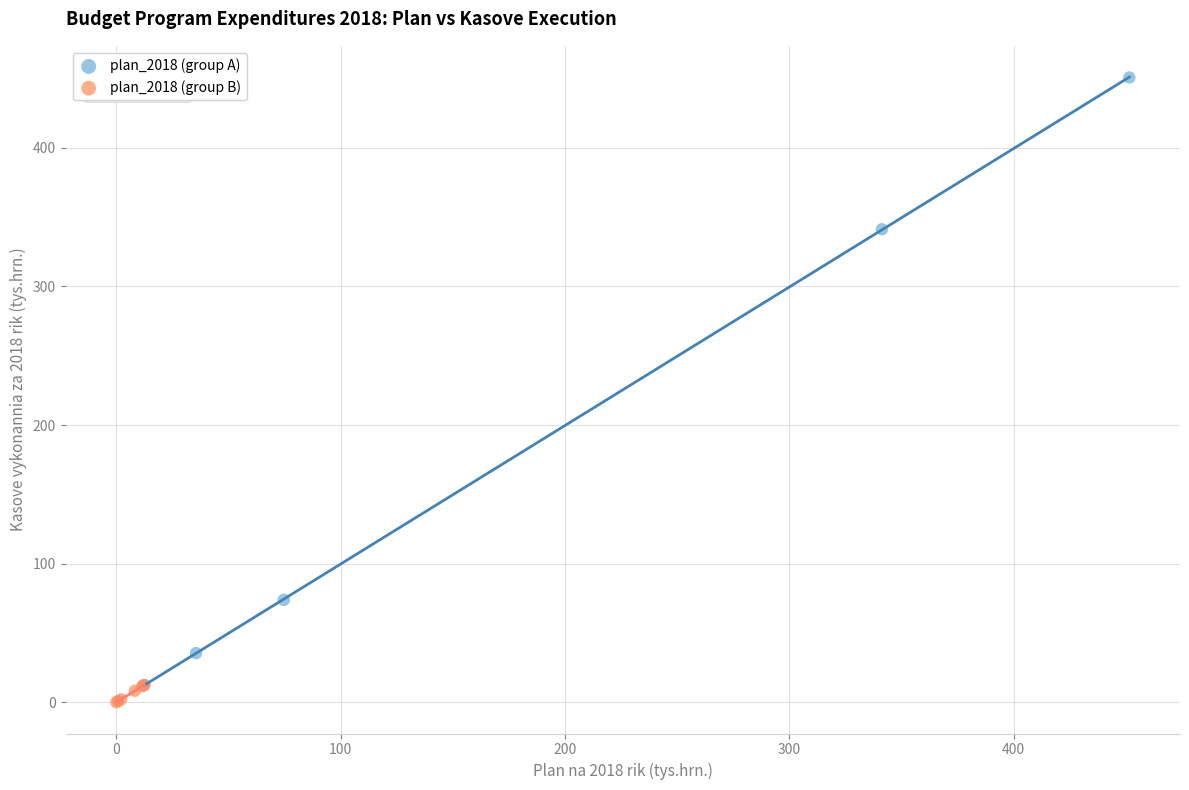

Which series contains the highest Y value?

plan_2018 (group A)